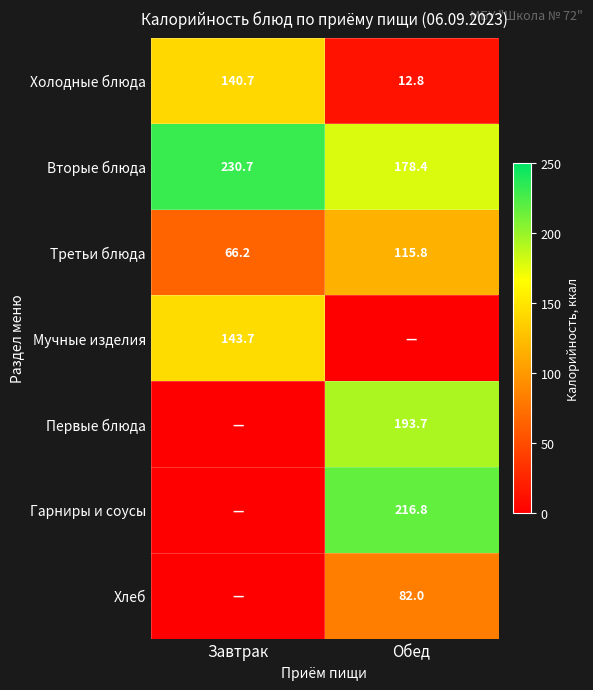

What is the highest value of the Третьи блюда series?

115.8